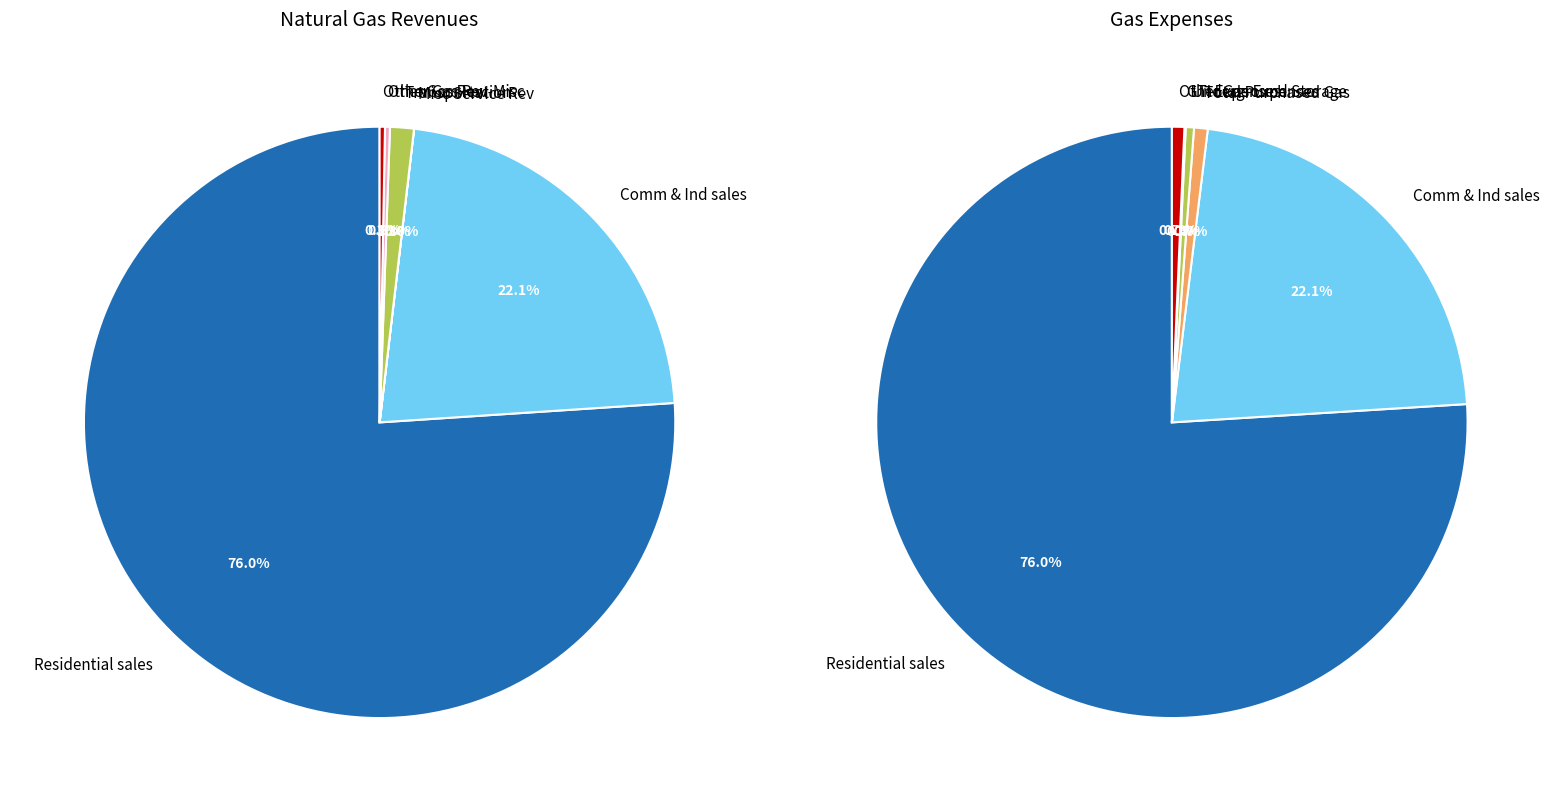

Count the number of slices in the pie.

7